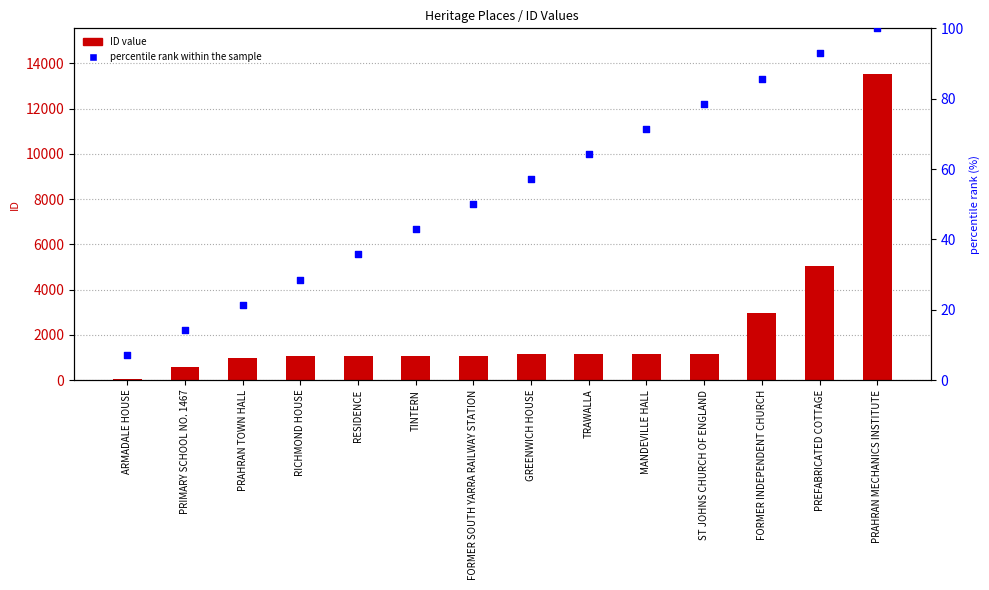

Which series contains the highest Y value?

ID value